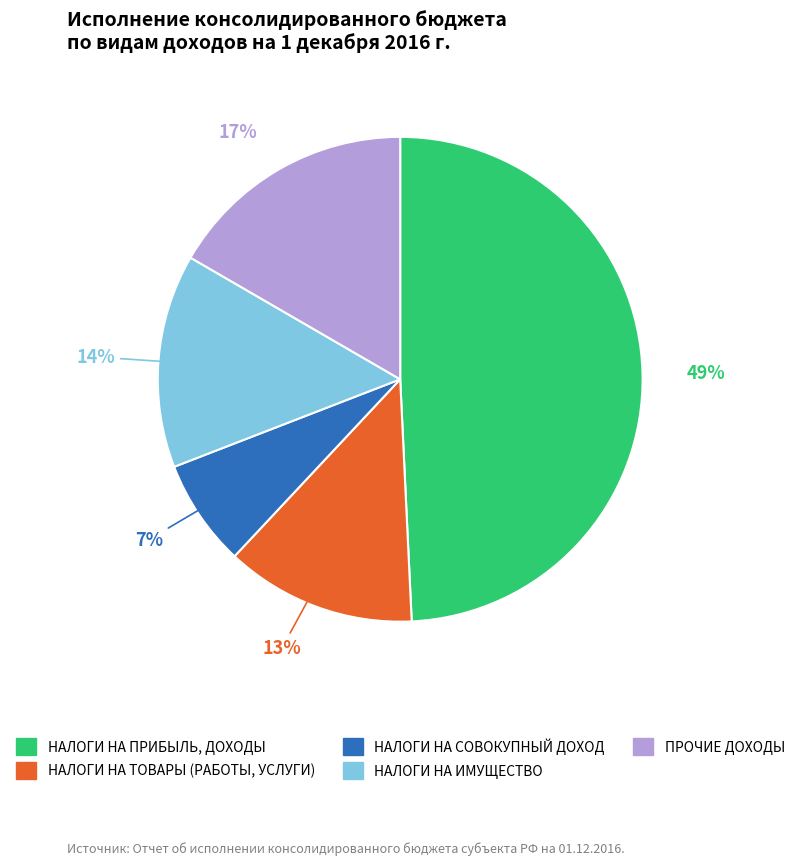

True or false: НАЛОГИ НА ИМУЩЕСТВО accounts for 14% of the total.

True